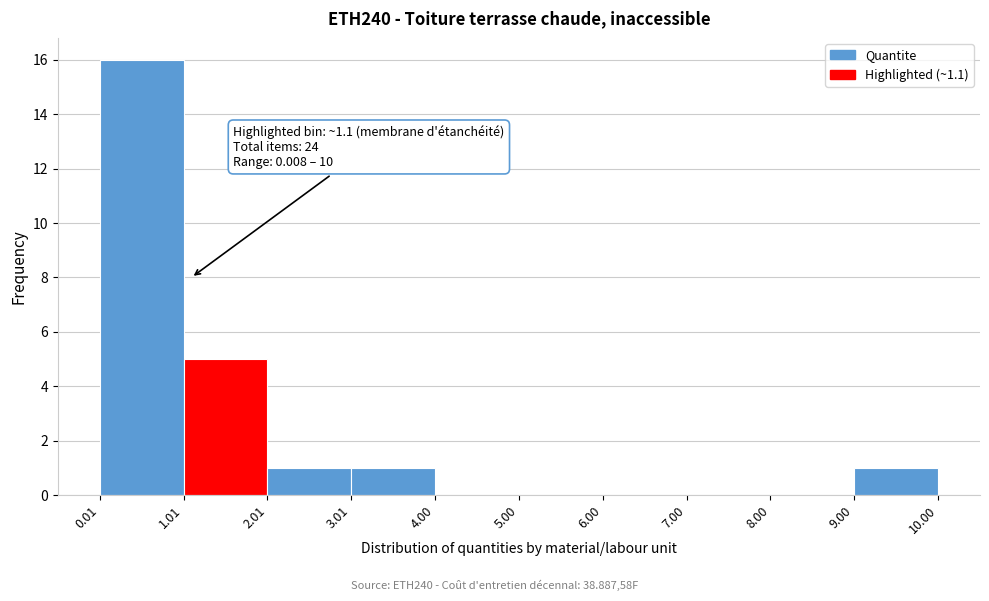

Over which range of the x-axis is the bar tallest?

0.01 to 1.01